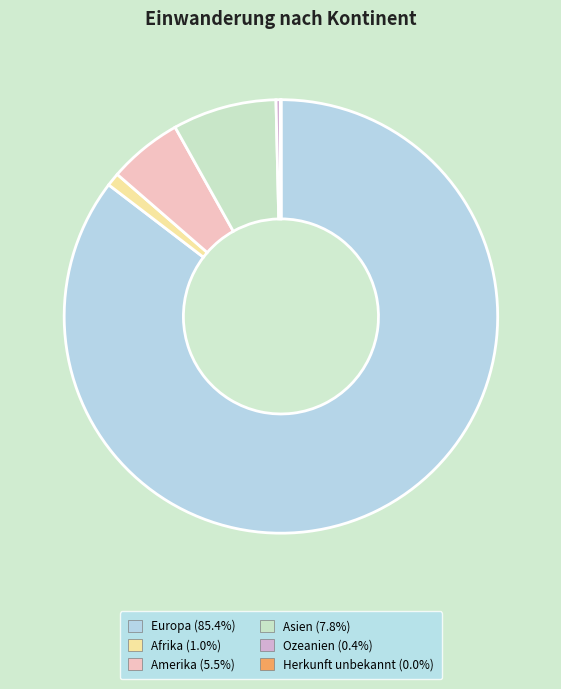

True or false: Europa accounts for 85% of the total.

True